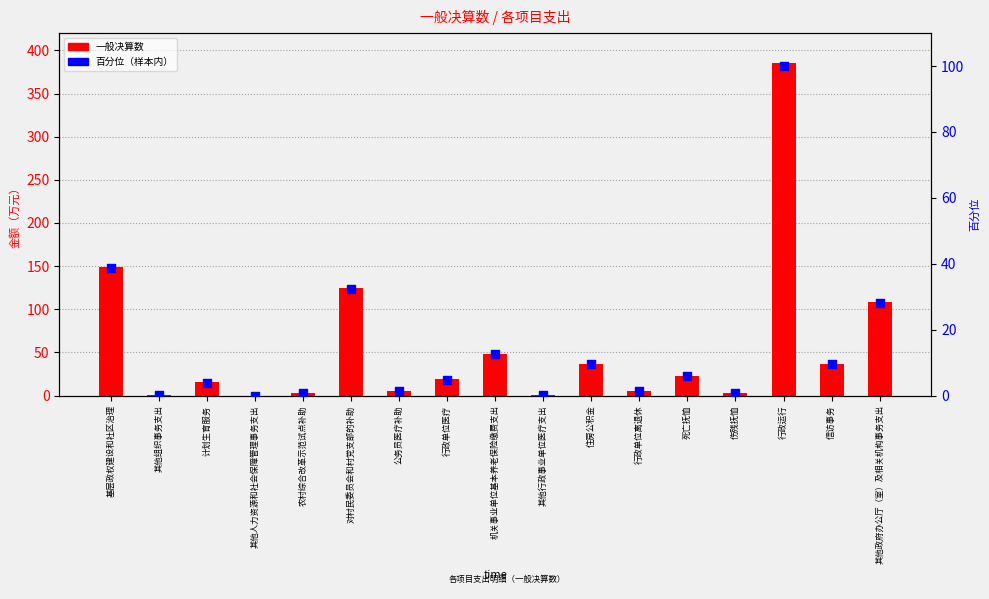

What are all the series names shown in the legend?

一般决算数, 百分位（样本内）